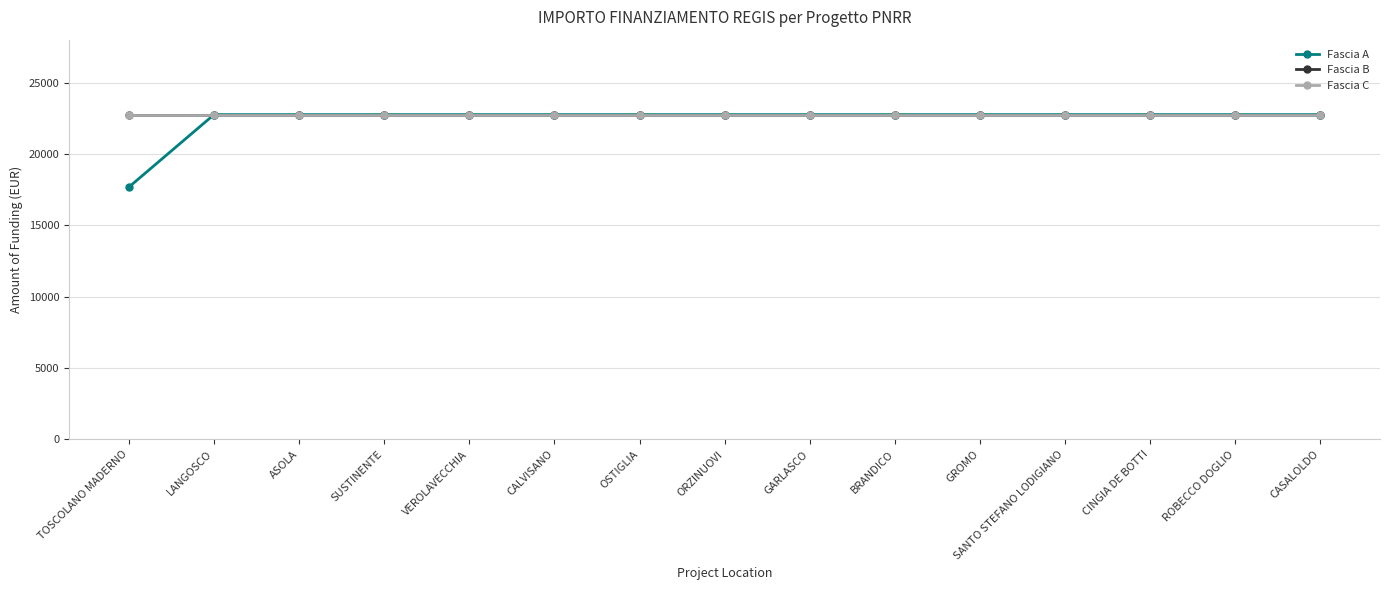

Reading left to right, what are all the values shown in this chart?

Fascia A: 17674.8	22750.0	22750.0	22750.0	22750.0	22750.0	22750.0	22750.0	22750.0	22750.0	22750.0	22750.0	22750.0	22750.0	22750.0
Fascia B: 22750.0	22750.0	22750.0	22750.0	22750.0	22750.0	22750.0	22750.0	22750.0	22750.0	22750.0	22750.0	22750.0	22750.0	22750.0
Fascia C: 22750.0	22750.0	22750.0	22750.0	22750.0	22750.0	22750.0	22750.0	22750.0	22750.0	22750.0	22750.0	22750.0	22750.0	22750.0